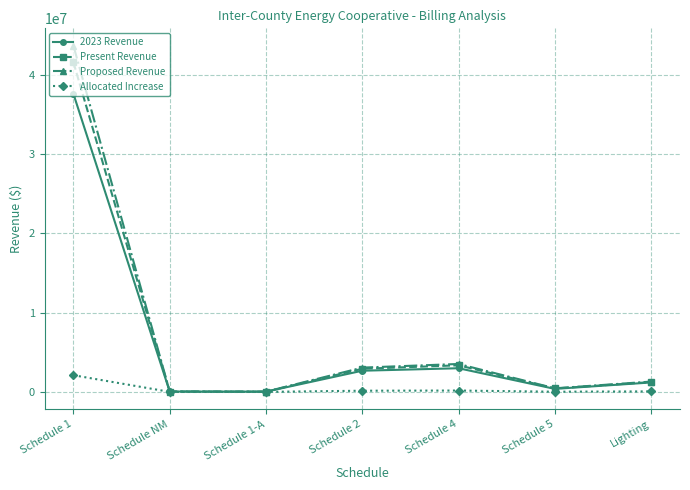

How many interior local valleys does the 2023 Revenue series have?

2